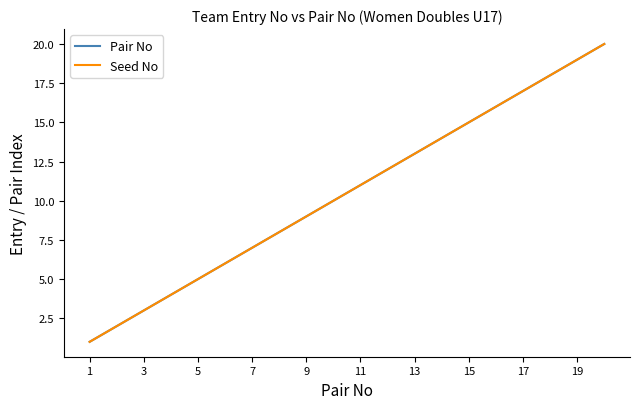

Does the chart have visible grid lines?

No